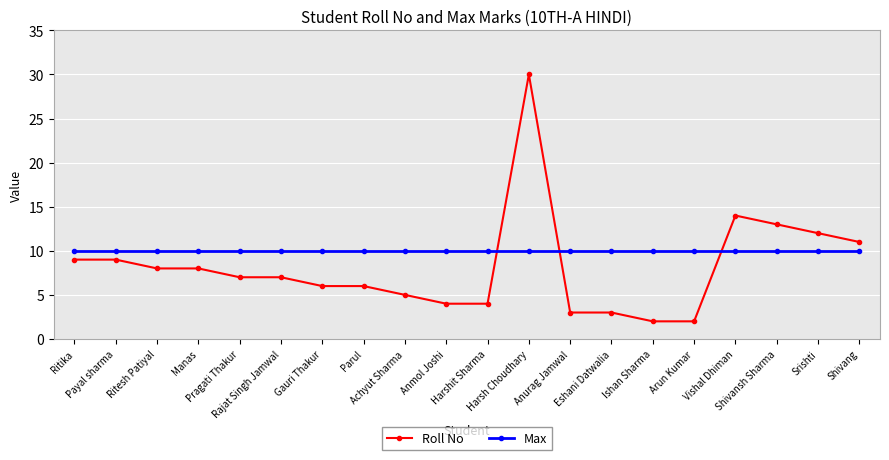

The value of Max at Harsh Choudhary is 15. True or false?

False